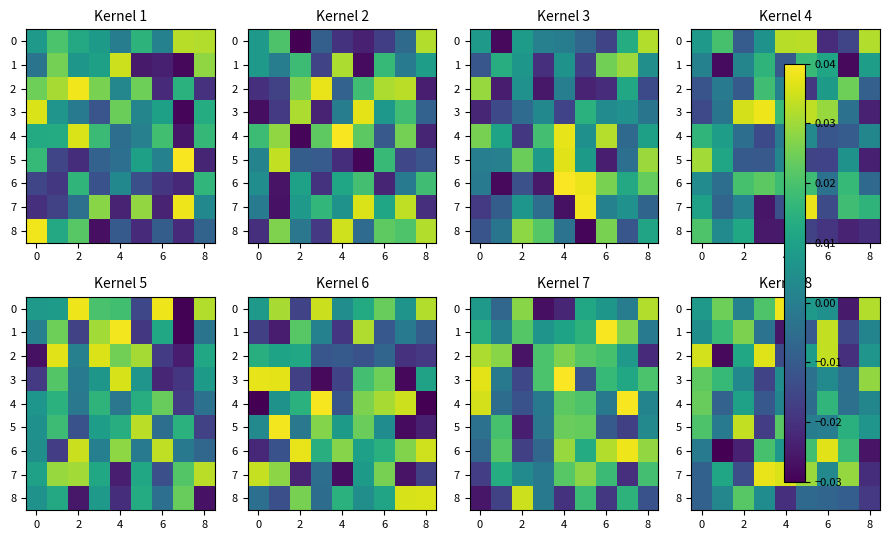

How many values in the 0 series are below 0?

1